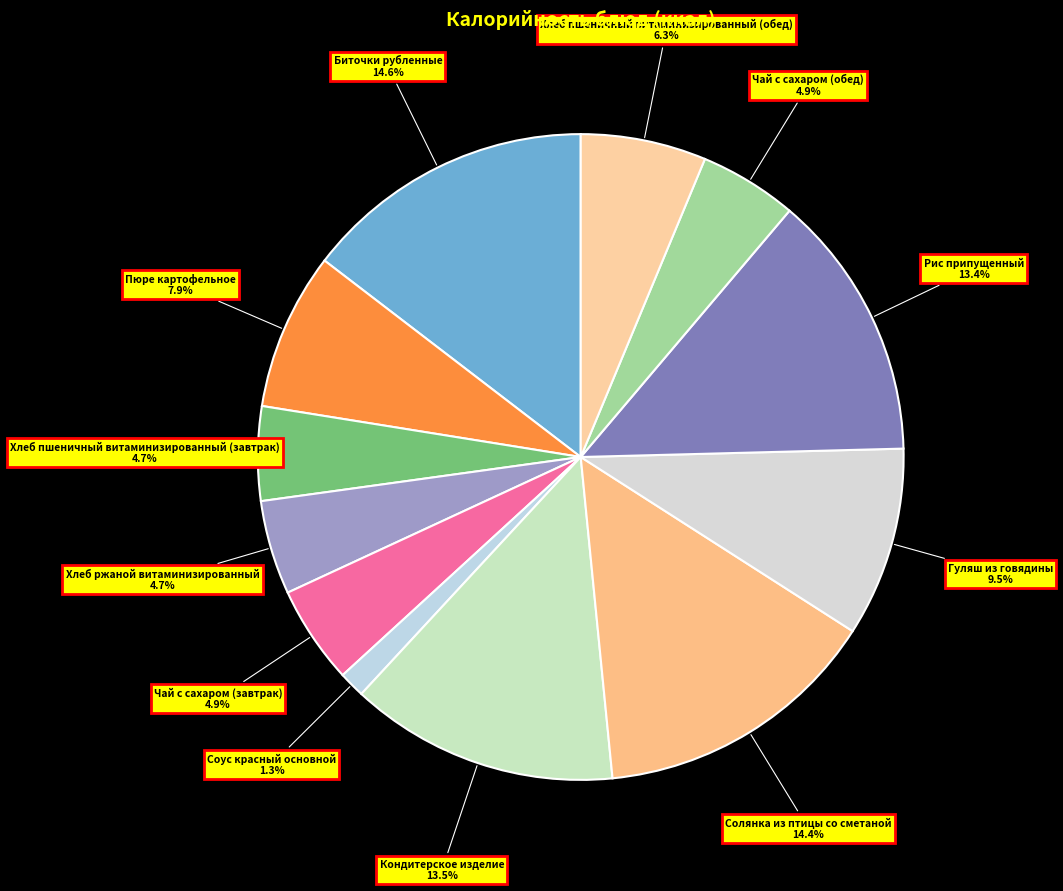

To the nearest percent, what is the average slice percentage?

8%